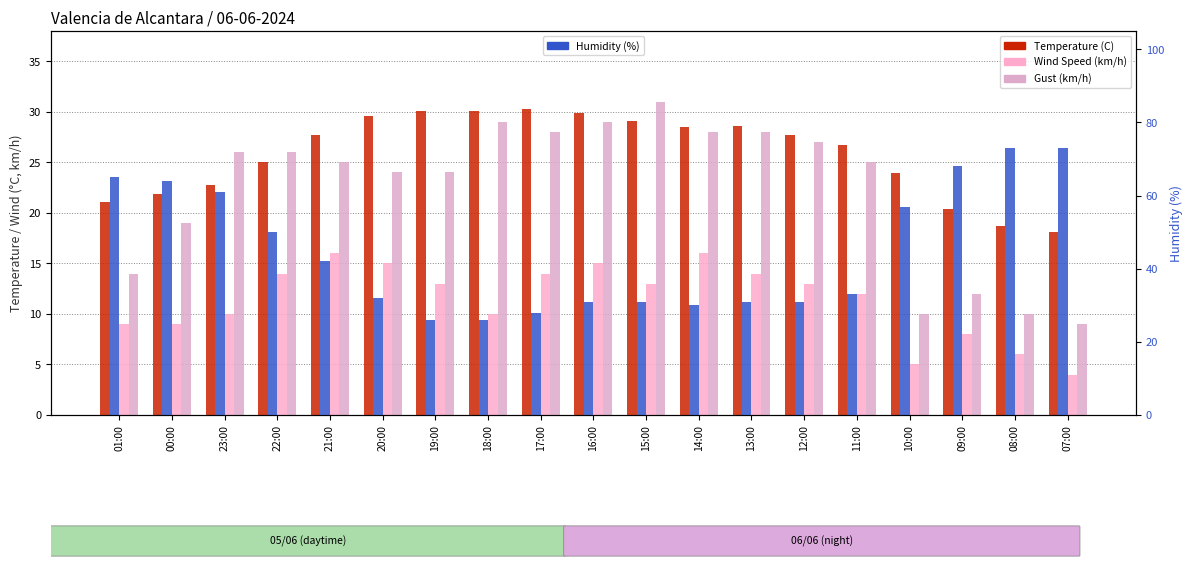

At which label does Gust (km/h) first exceed 25?

23:00